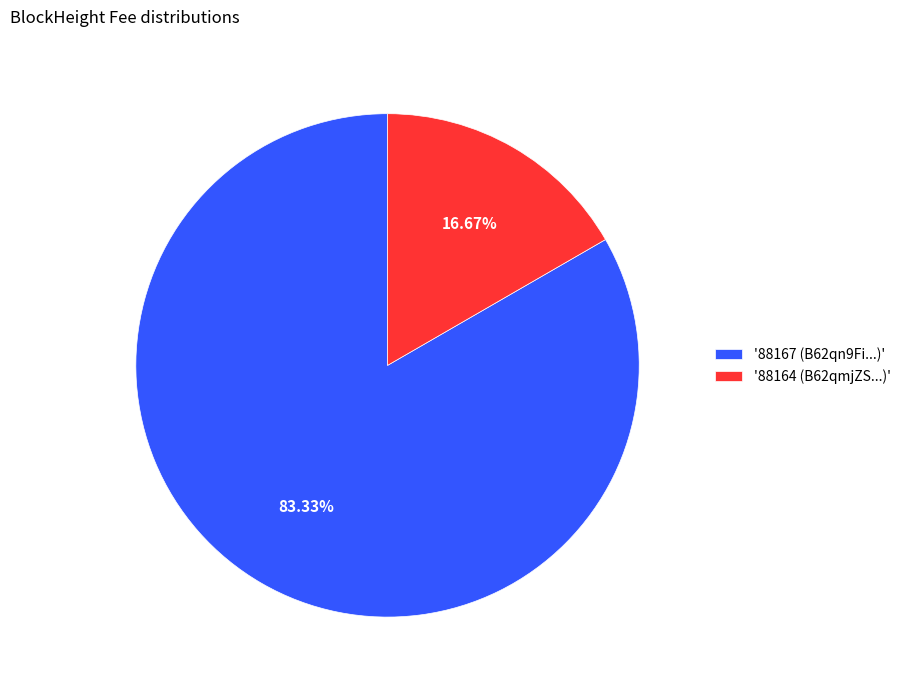

Between '88167 (B62qn9Fi...)' and '88164 (B62qmjZS...)', which is larger?

'88167 (B62qn9Fi...)'